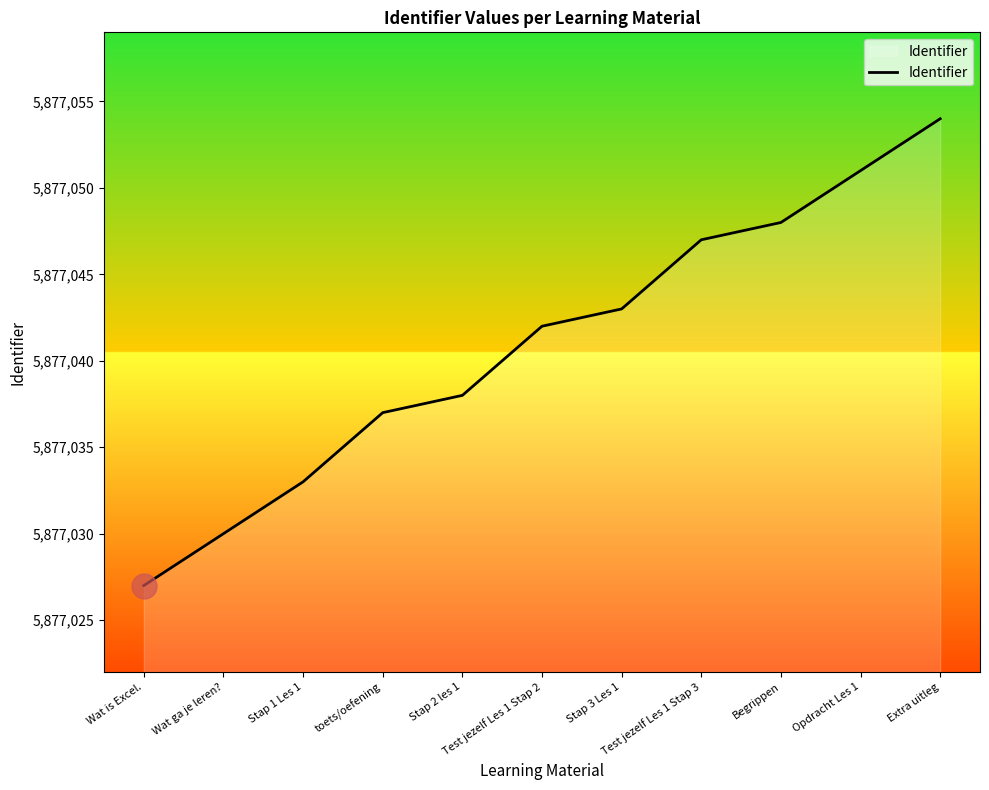

Does the chart display data point markers on the line(s)?

No